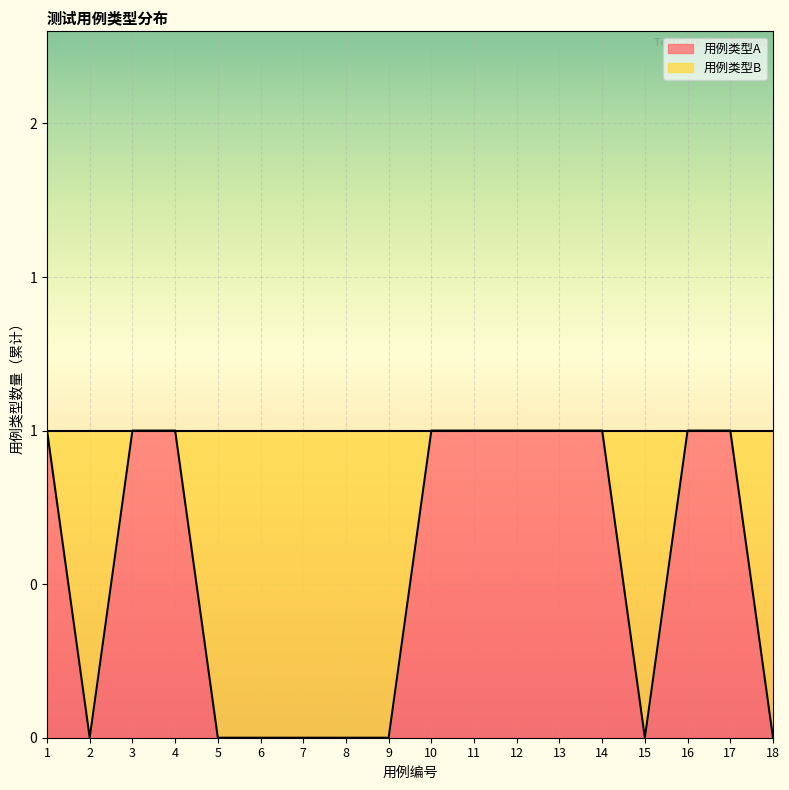

What is the greatest value displayed?

1